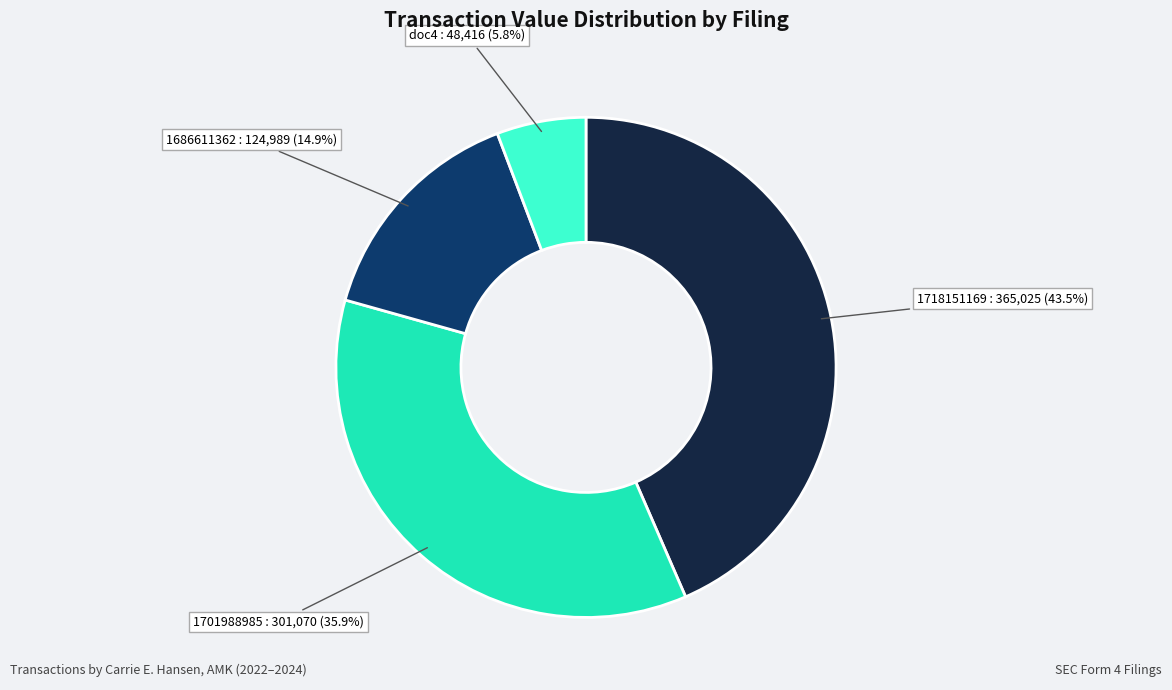

Does any single category account for the majority?

No